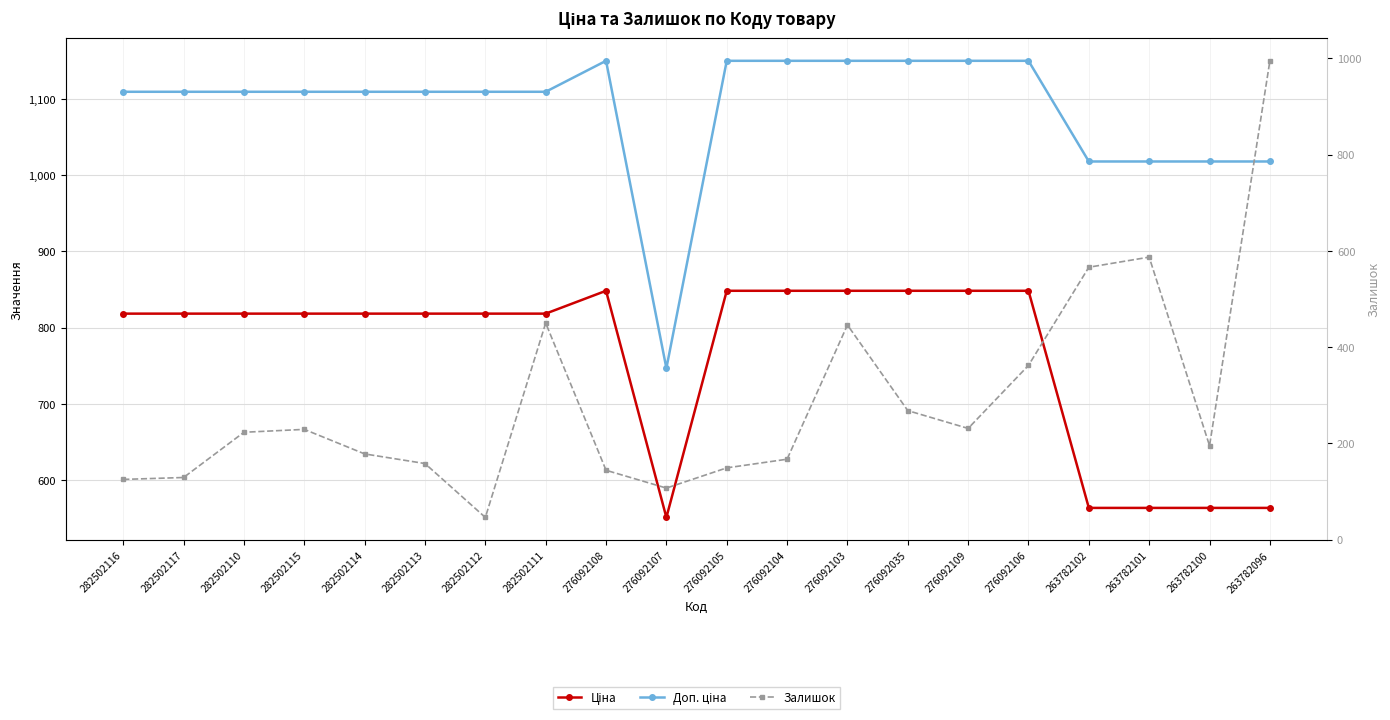

What is the maximum value shown in the chart?

1149.7